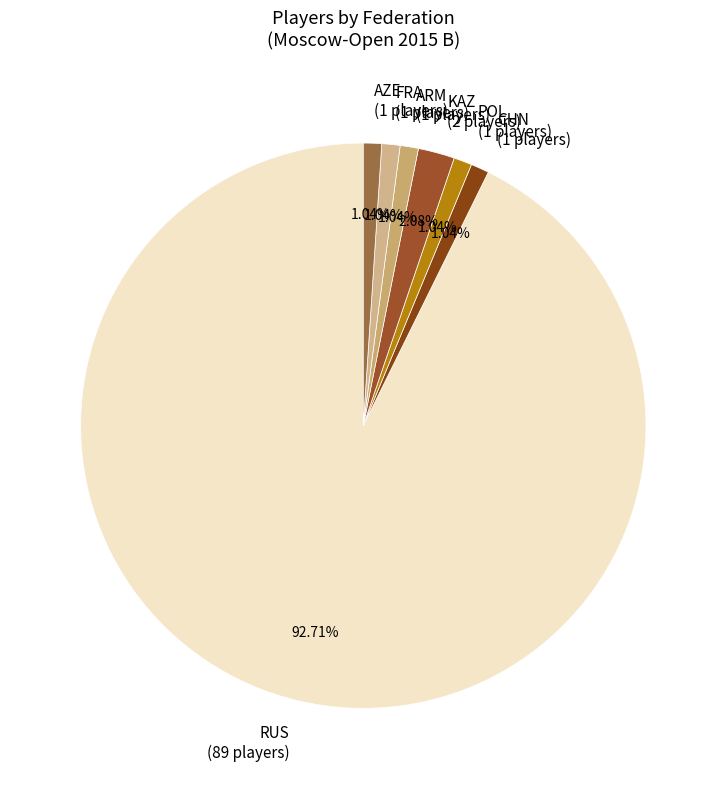

Approximately how many times larger is the value at CHN compared to FRA?

1.0